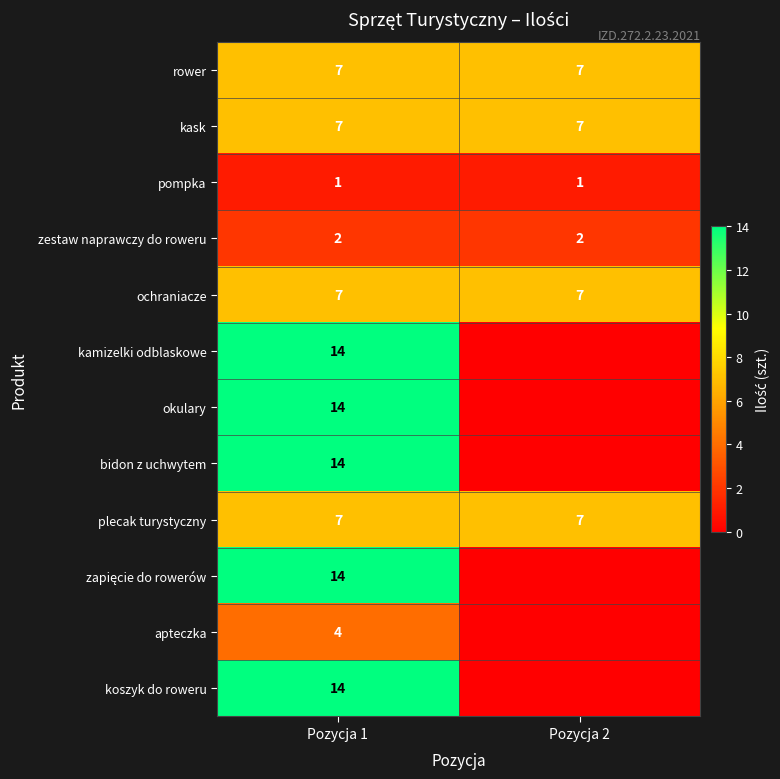

What is the spread (max minus min) of values at Pozycja 1?

13